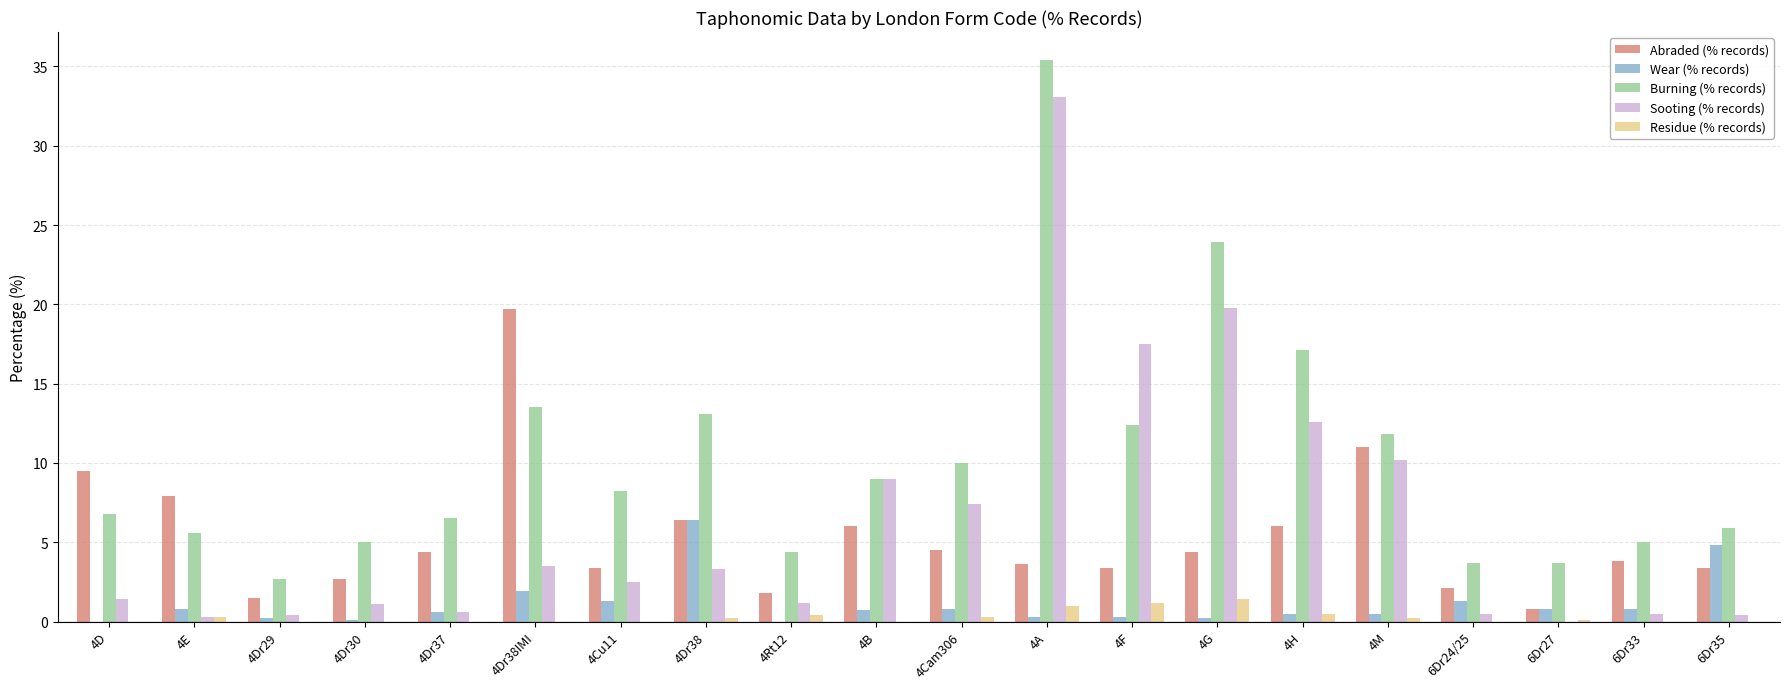

At which label is Abraded (% records) closest to 10?

4D